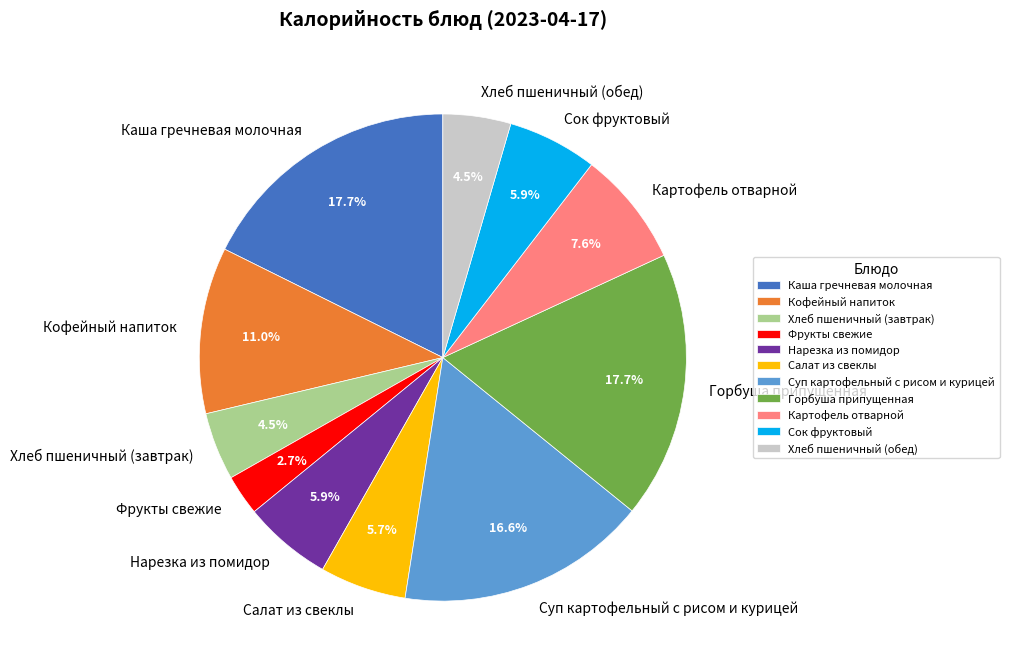

How many slices are in this pie chart?

11